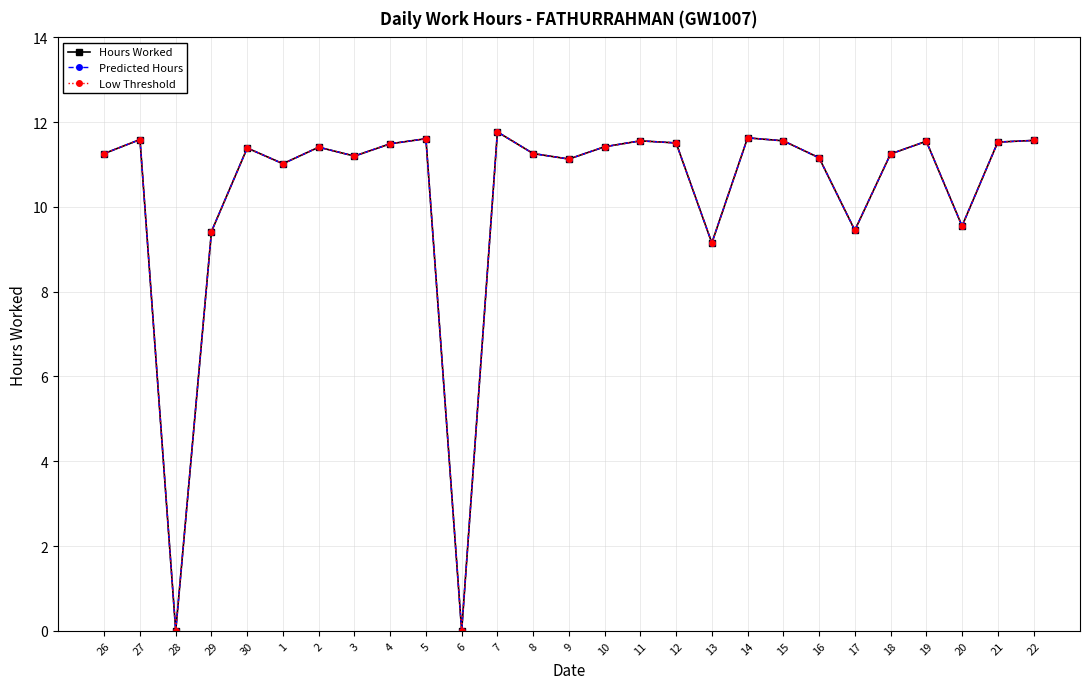

Which has a higher value, 15 or 27?

27